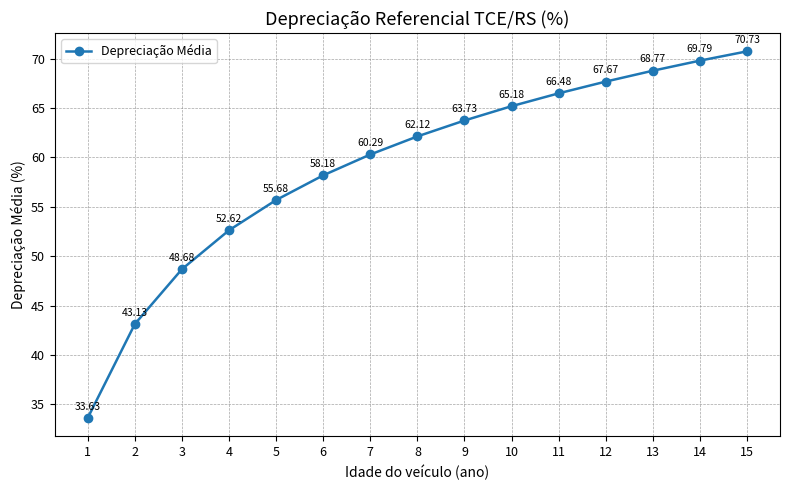

At which label does the data first exceed 62?

8